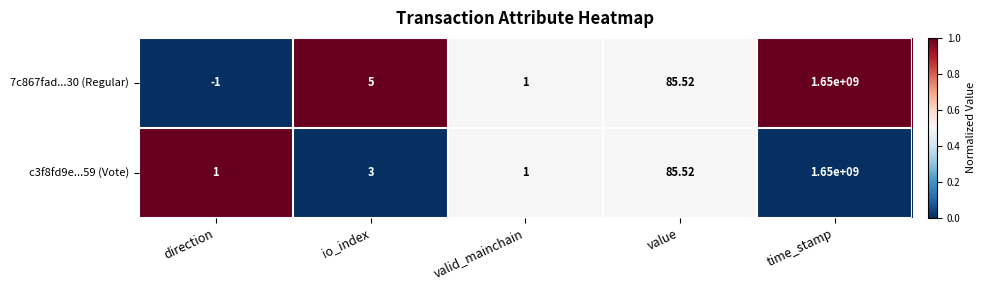

At which category is the sum across all series the highest?

time_stamp